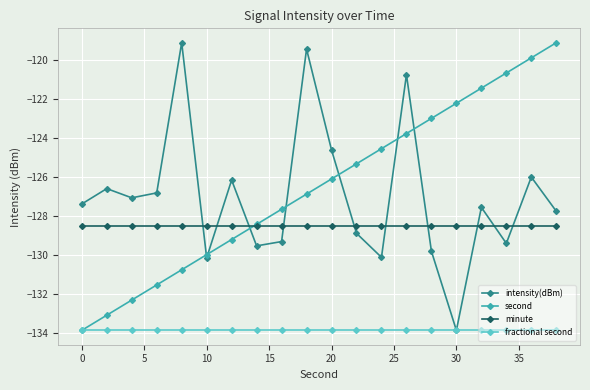

What is the average value of the fractional second series?

-133.9